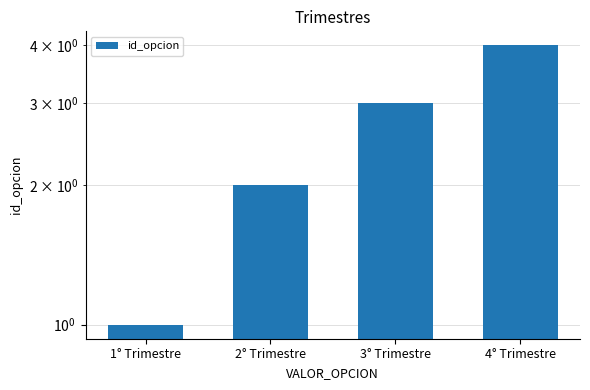

True or false: the data shows 7 at 4° Trimestre.

False